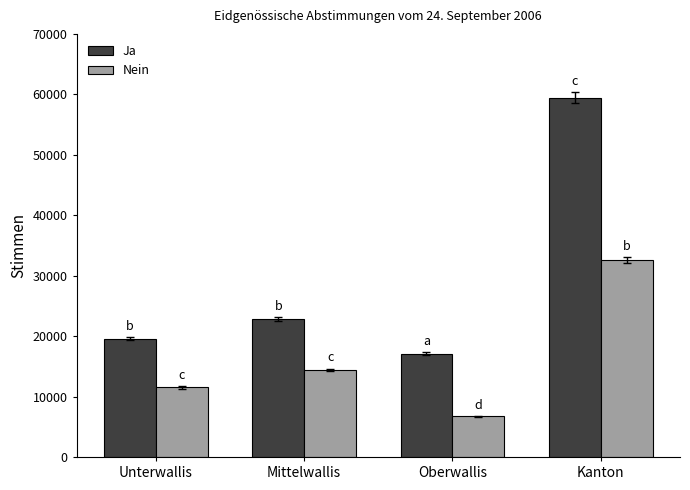

Does the chart contain stacked bars?

No